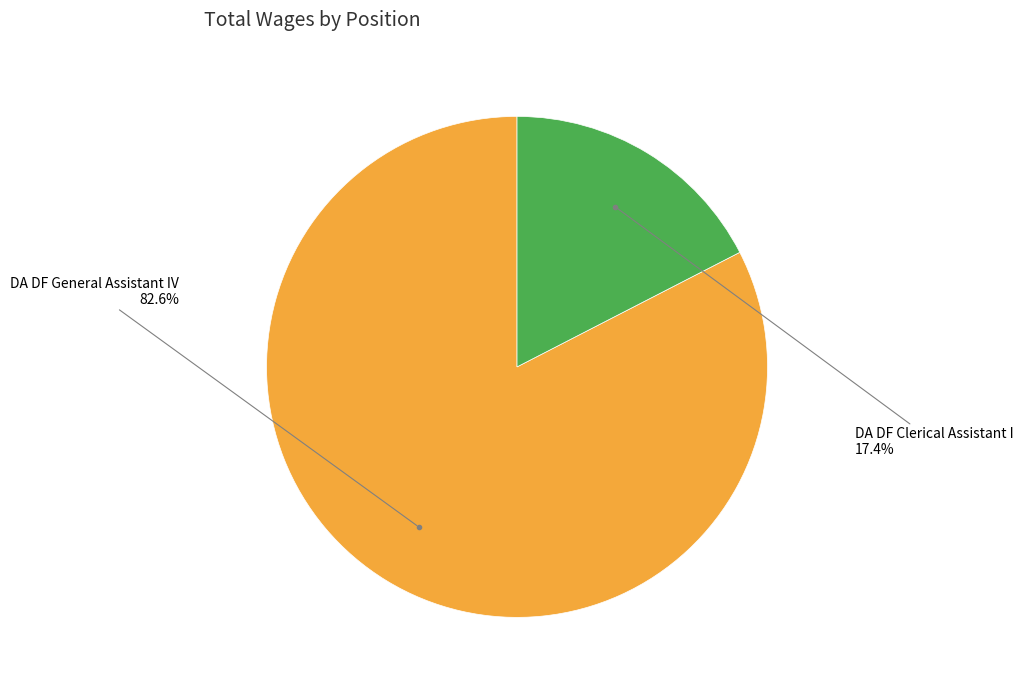

Is there a majority slice in this chart?

Yes